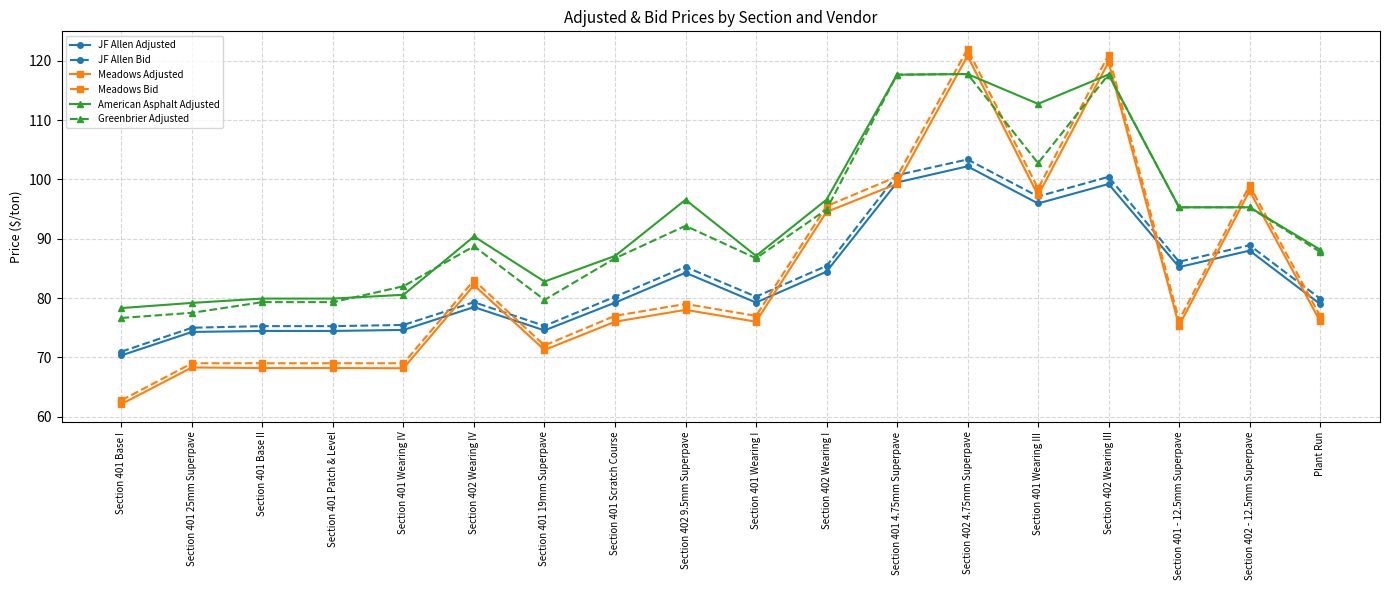

What is the label of the 2nd point from the right?

Section 402 - 12.5mm Superpave